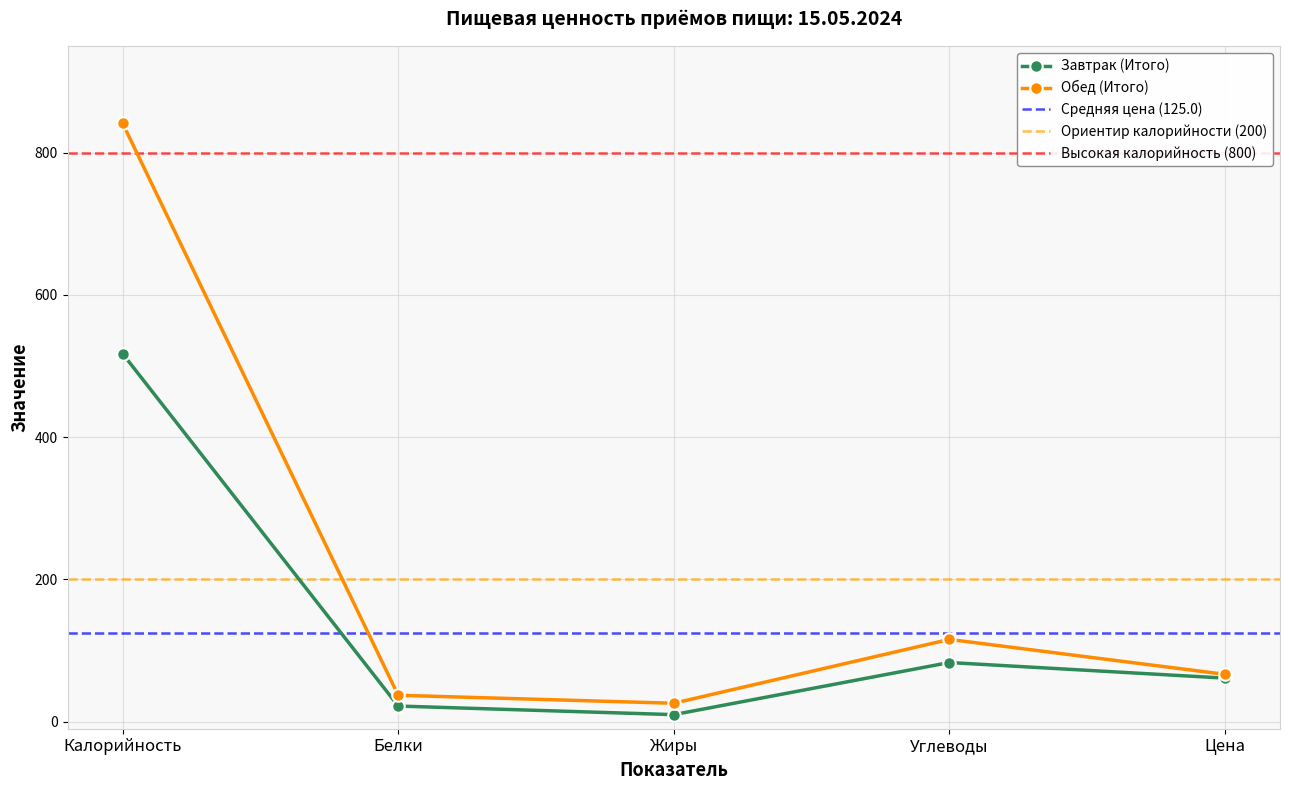

At which category does Обед (Итого) reach its first local valley?

Жиры